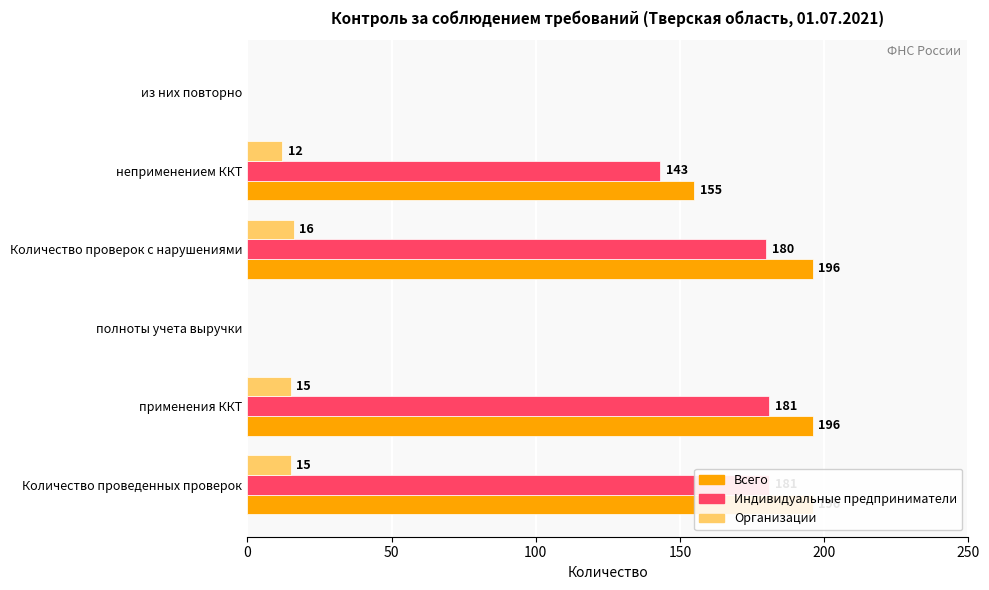

What is the greatest value displayed?

196